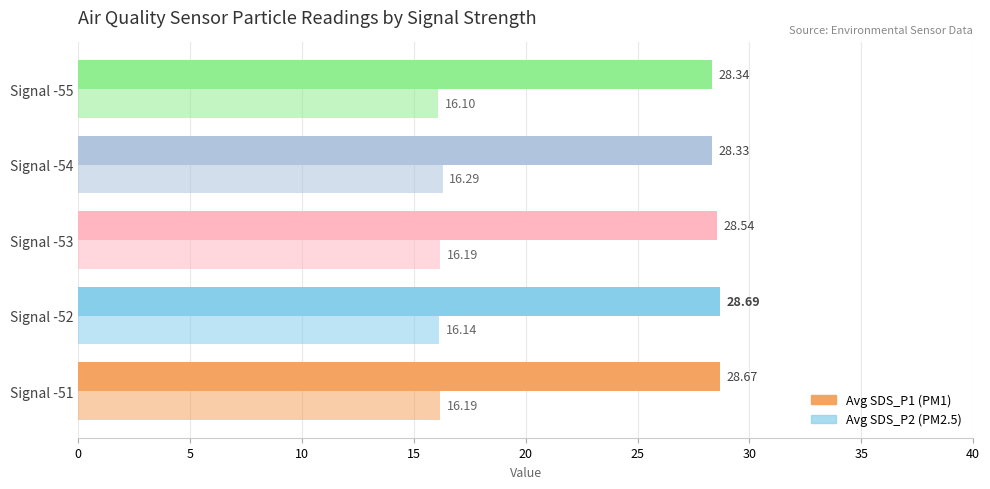

How many data points does each series have?

5